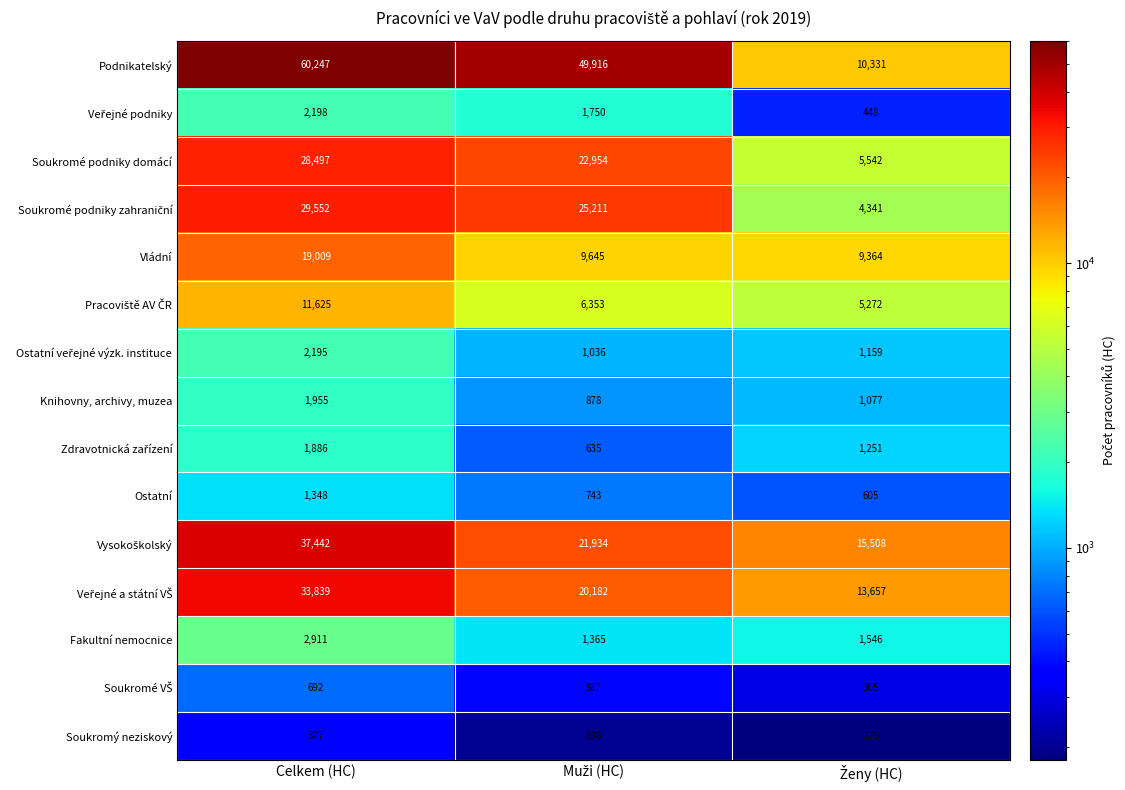

Which series has the largest total across all categories?

Podnikatelský